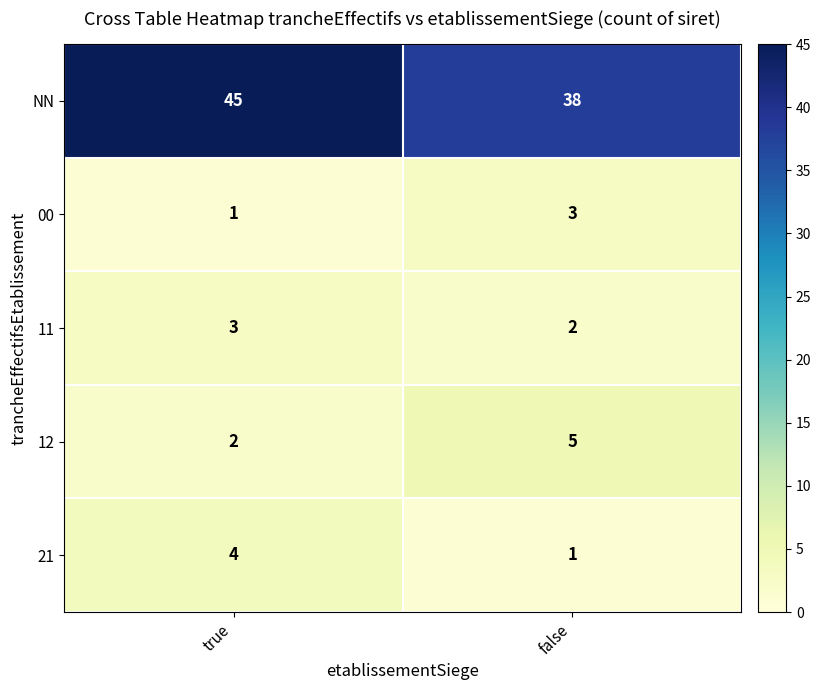

The value of 21 at true is 5. True or false?

False